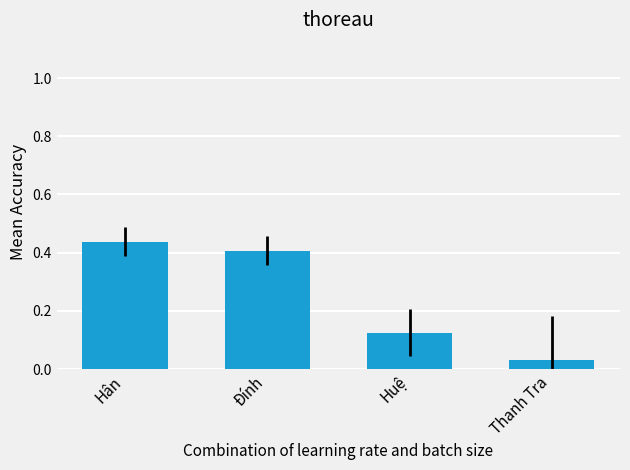

What is the label of the 3rd bar from the left?

Huệ